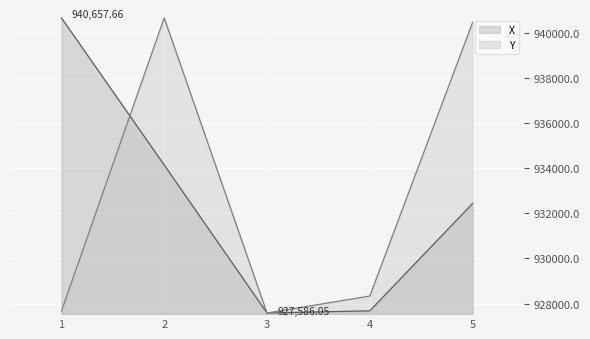

What are all the series names shown in the legend?

X, Y